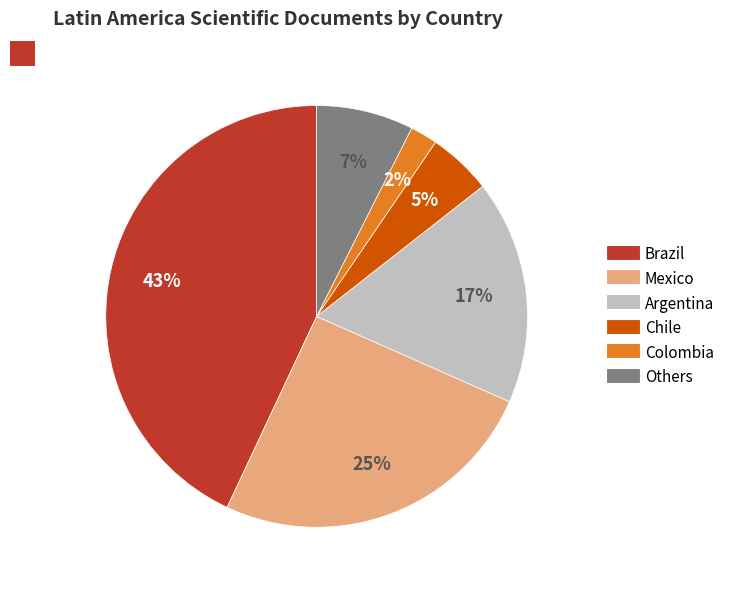

To the nearest percent, what is the average slice percentage?

17%